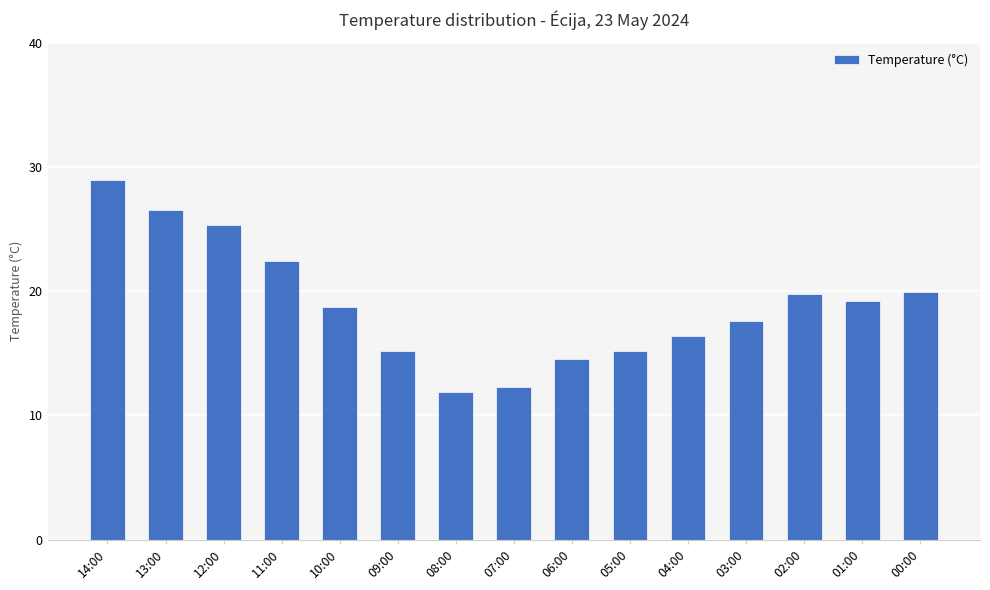

What is the change in value from 13:00 to 02:00?

-6.7